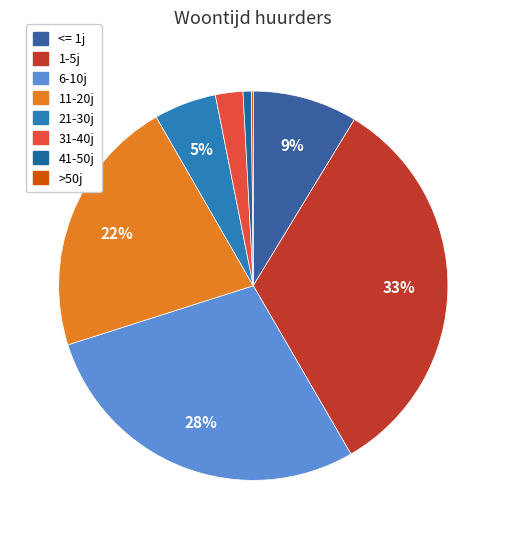

To the nearest percent, what portion does 11-20j represent?

22%